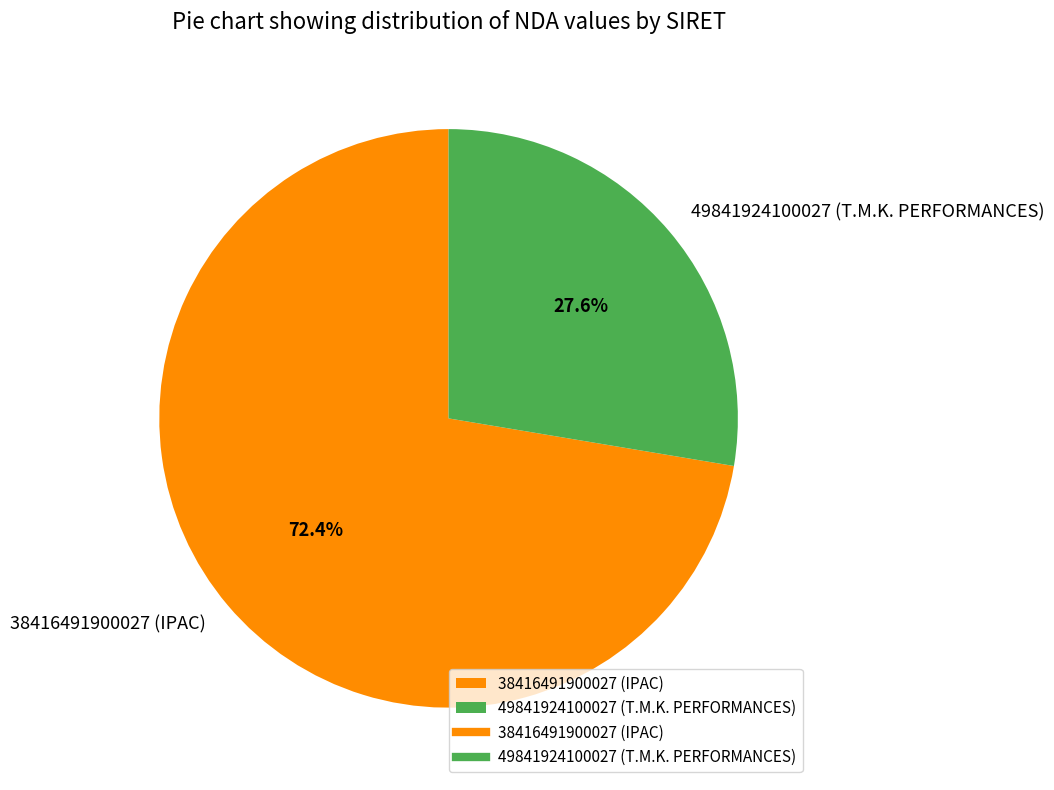

Rank the categories by value from highest to lowest.

38416491900027 (IPAC), 49841924100027 (T.M.K. PERFORMANCES)